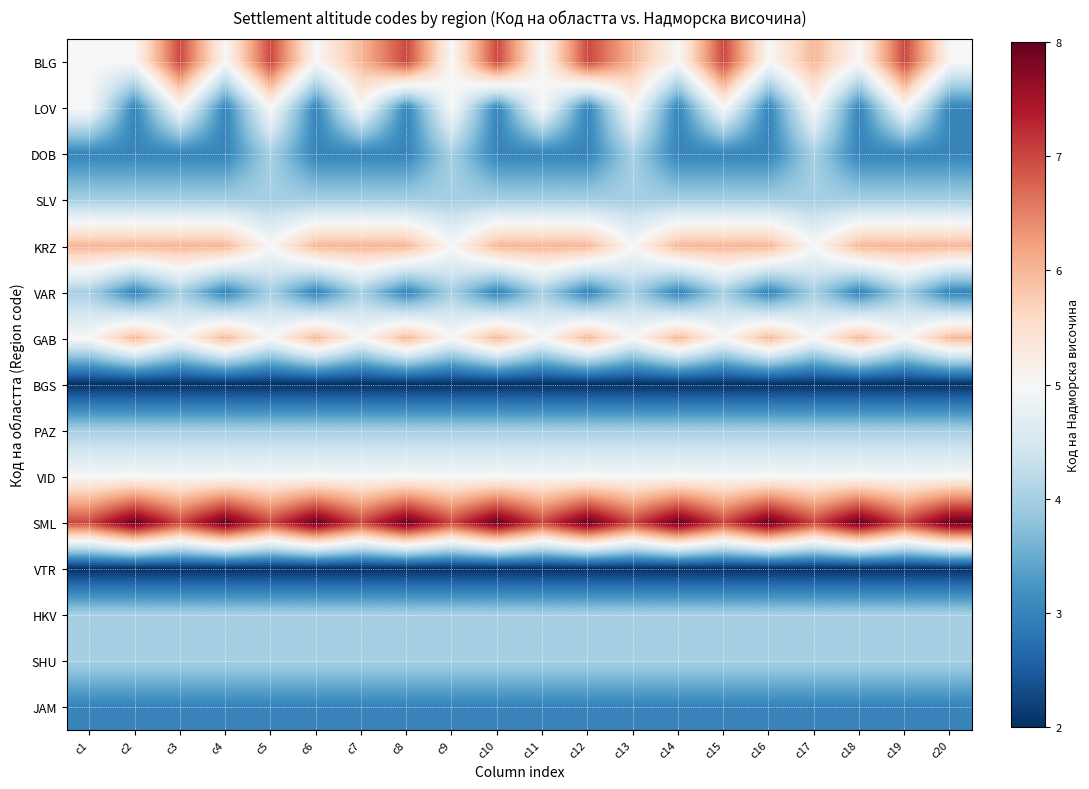

At which category is the sum across all series the highest?

c3